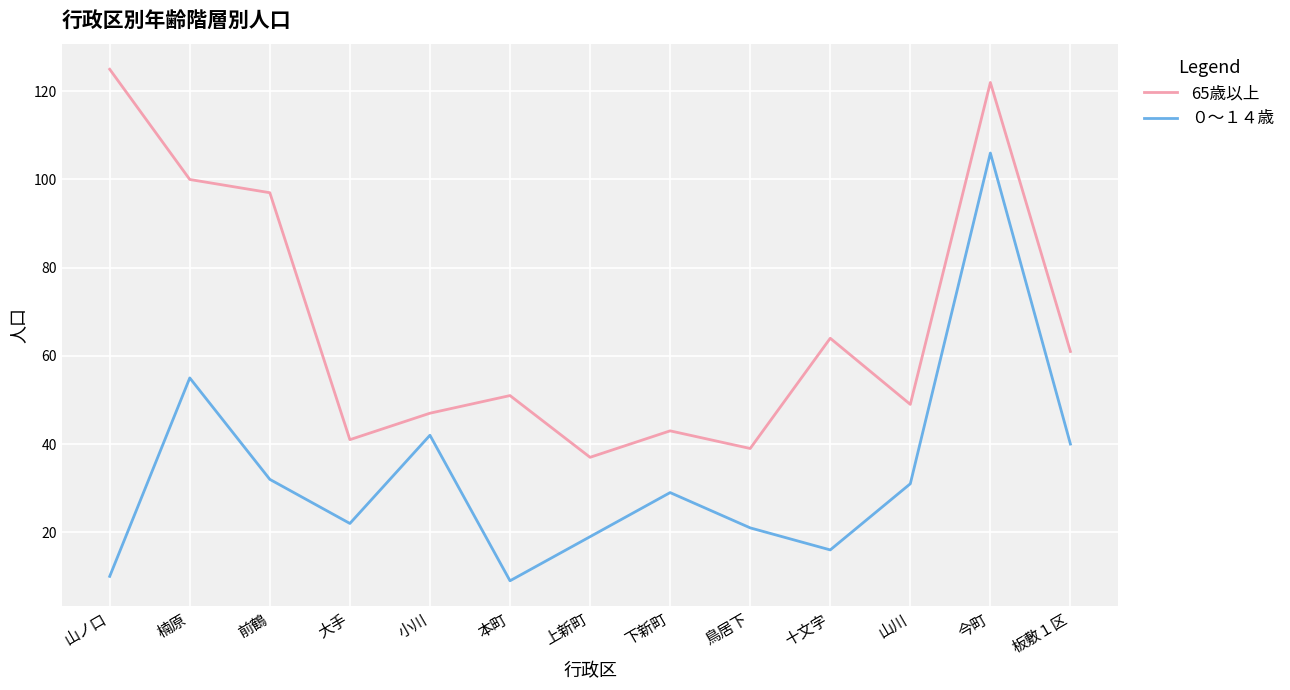

The value of 65歳以上 at 大手 is 41. True or false?

True